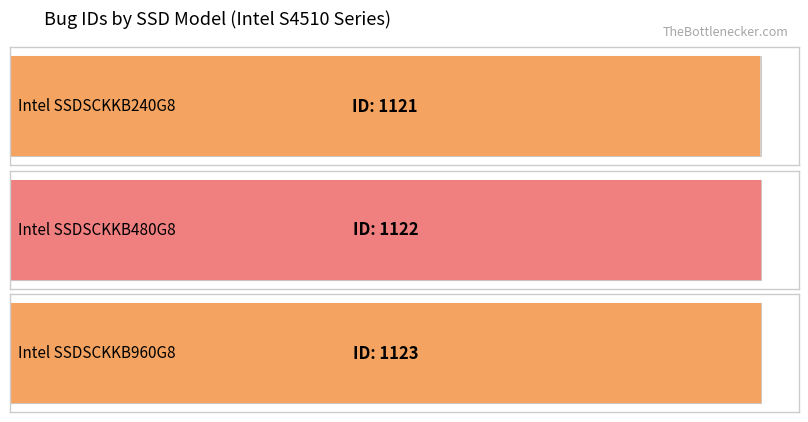

How many bars are there in total?

3